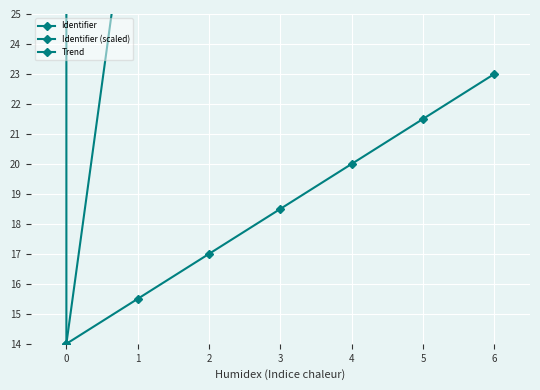

How many lines are shown in the chart?

3